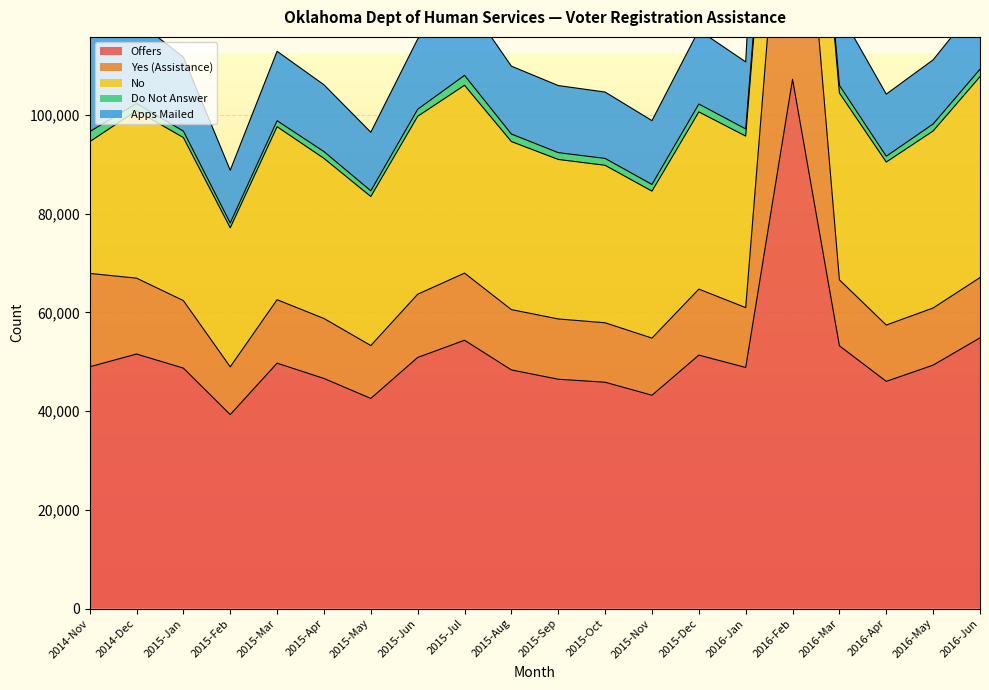

Which series changed the most between 2014-Nov and 2016-Feb?

Apps Mailed